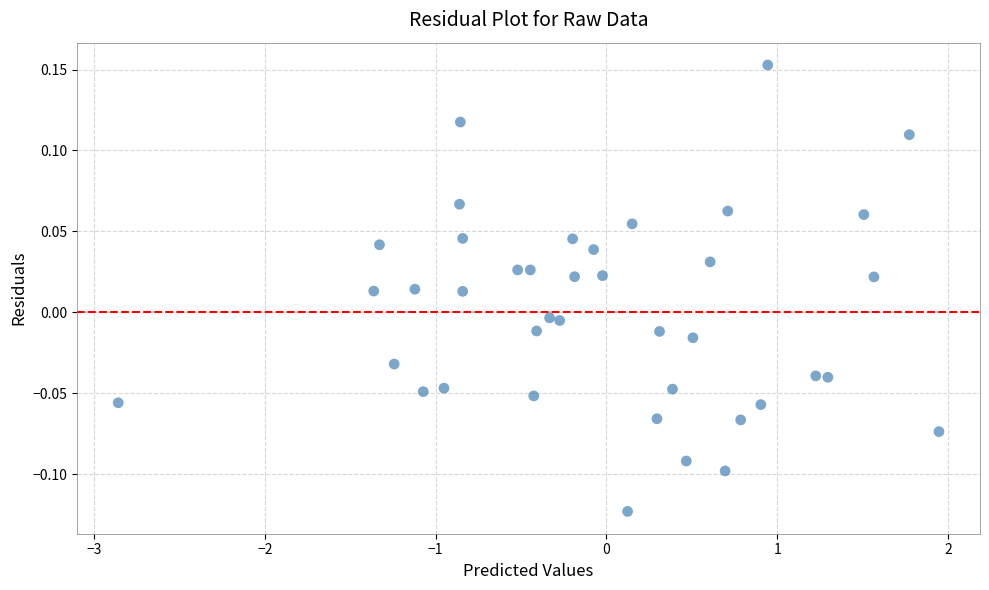

What is the range of X values (max minus min)?

4.8